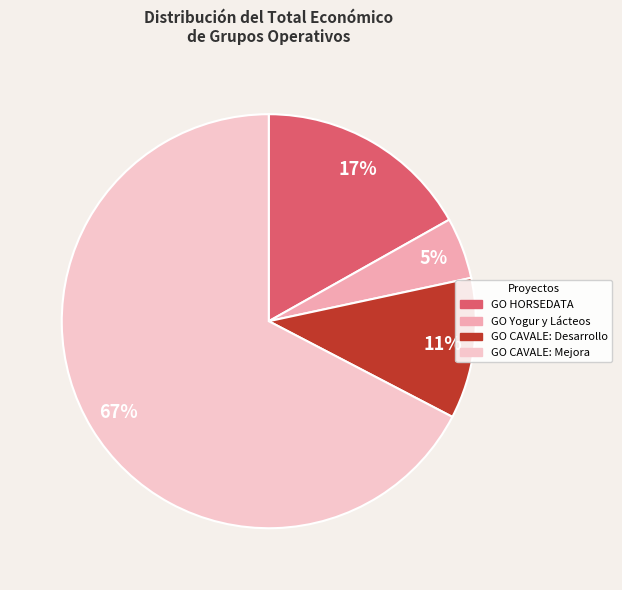

To the nearest percent, what is the average slice percentage?

25%